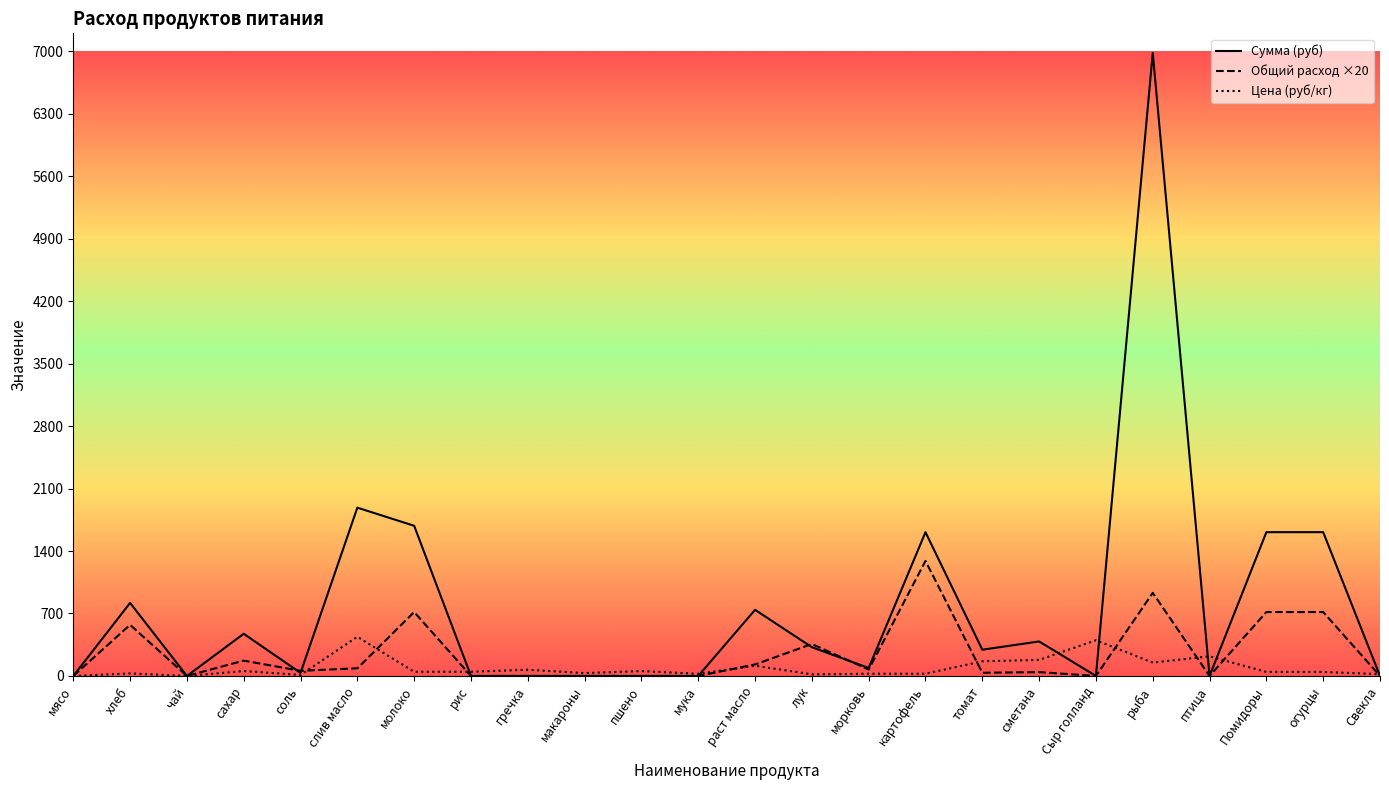

Where is Сумма (руб) nearest to the value 3490?

слив масло